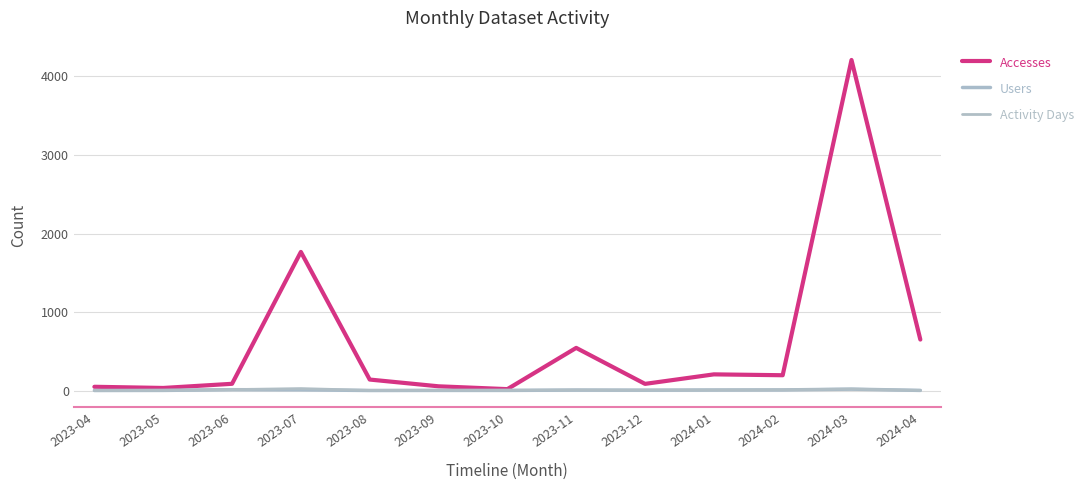

Which has a higher value, 2023-04 or 2024-03?

2024-03